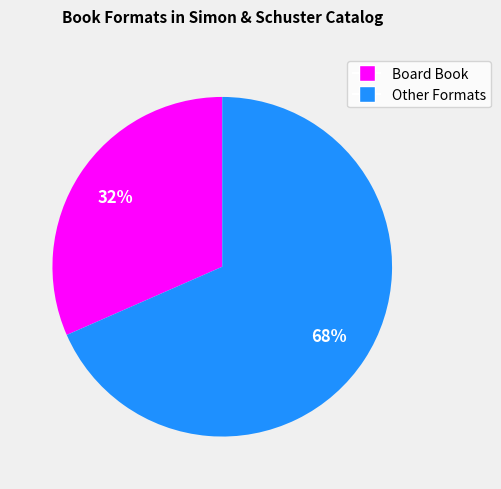

To the nearest percent, what percentage of the pie is Other Formats?

68%